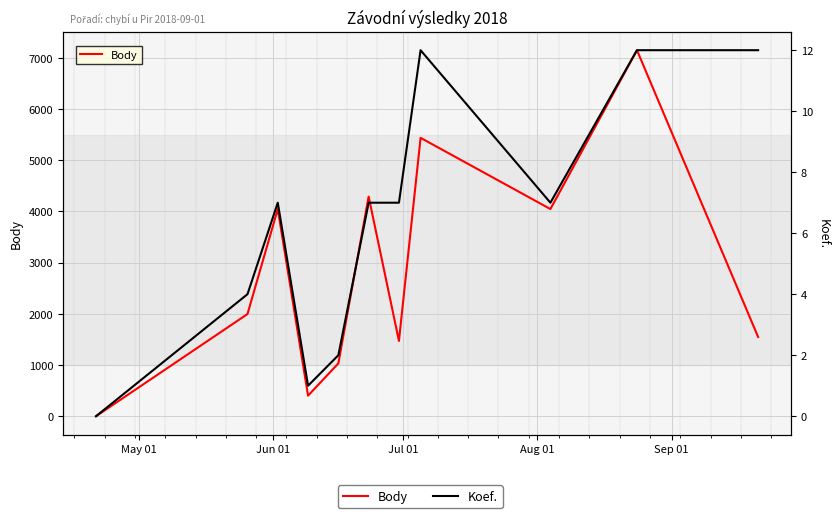

How many lines are shown in the chart?

2